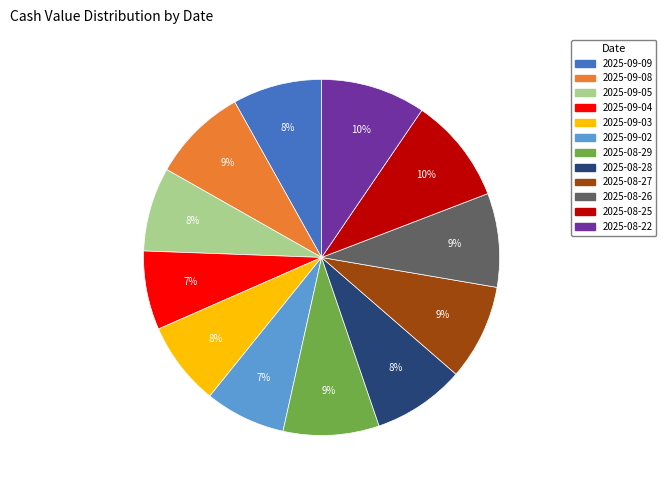

How many segments does this pie chart have?

12